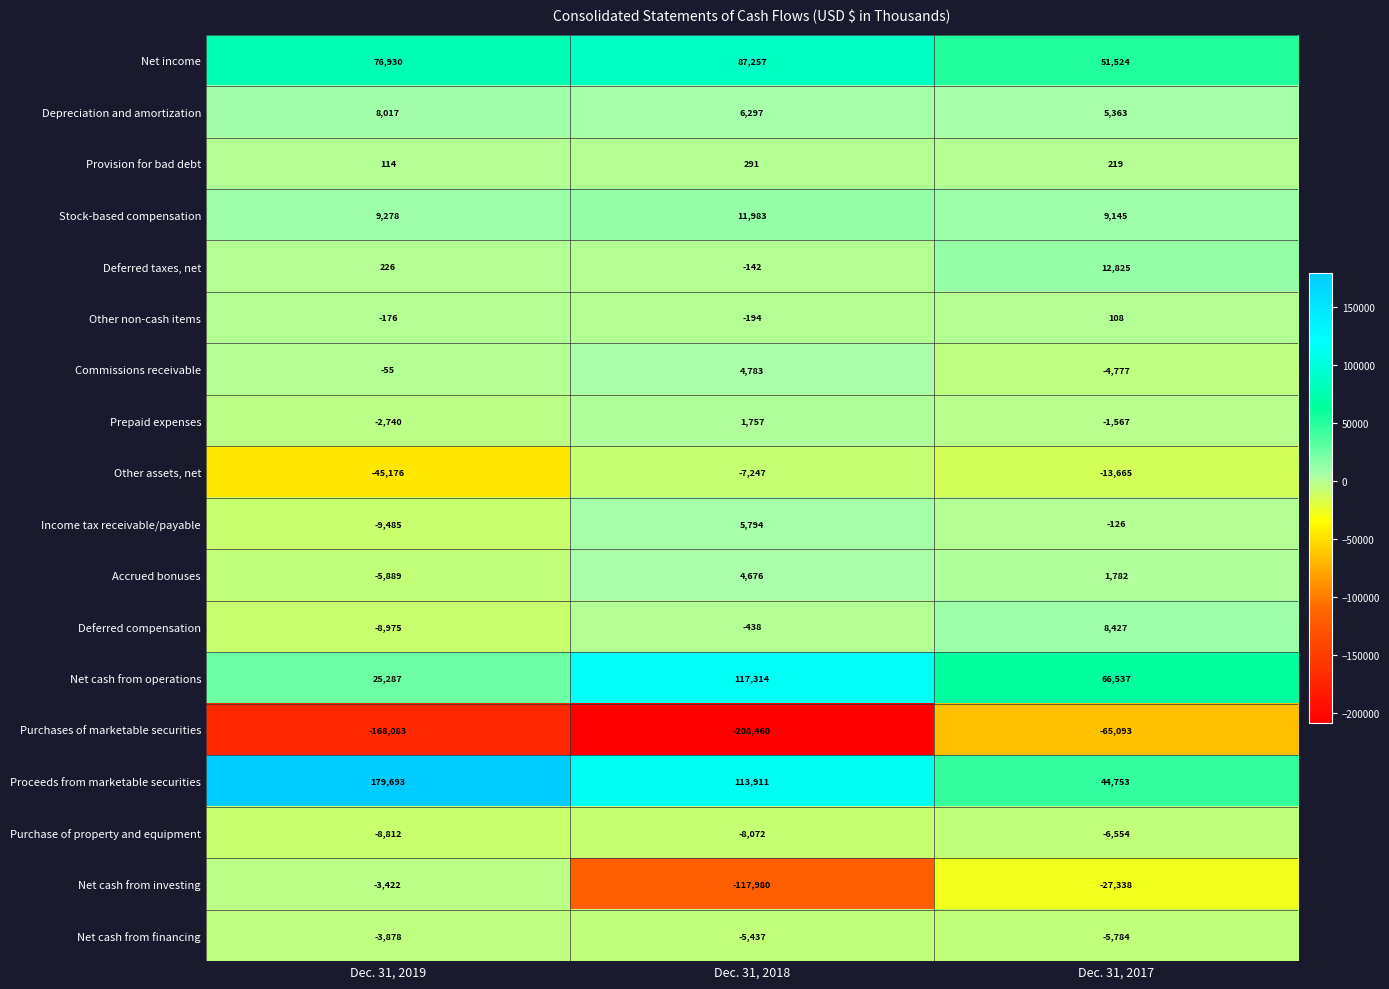

Count the number of categories in the chart.

3